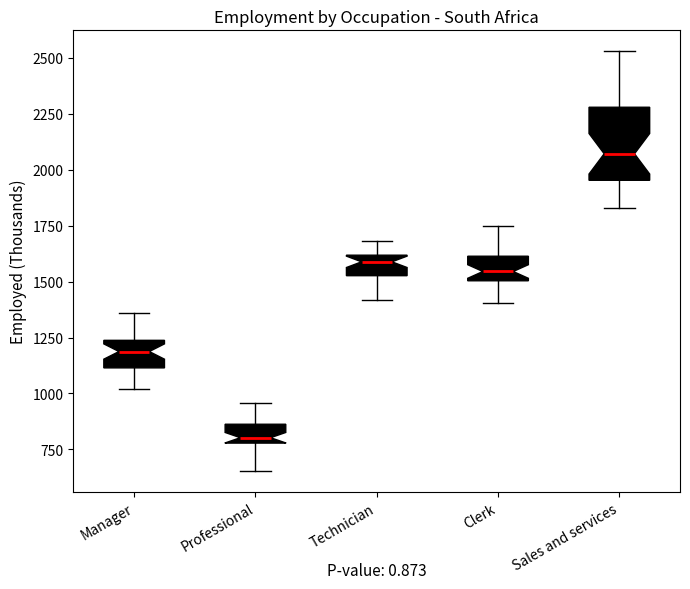

Reading left to right, transcribe this box plot: for each box, give where its median line is, the range the box spans, and where its two whiskers end, as read against the y-axis. The values are not printed on the chart, so give them approximately, as read against the axis.

Manager: median 1200, box 1100 to 1250, whiskers 1000 to 1350
Professional: median 800 (just above the box's lower edge), box 800 to 850, whiskers 650 to 950
Technician: median 1600 (just below the box's upper edge), box 1550 to 1600, whiskers 1400 to 1700
Clerk: median 1550, box 1500 to 1600, whiskers 1400 to 1750
Sales and services: median 2050, box 1950 to 2300, whiskers 1850 to 2550